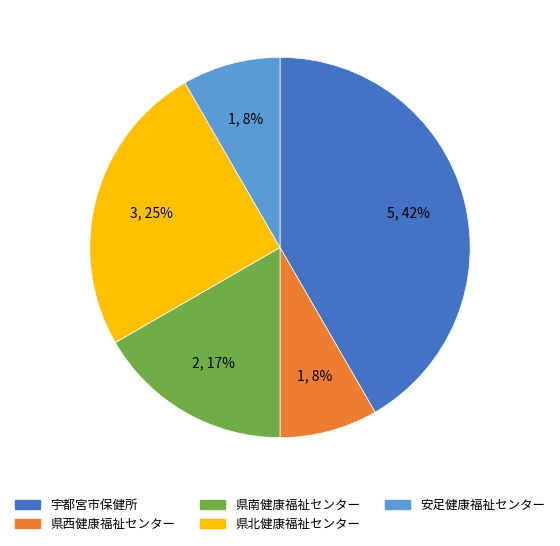

How many segments does this pie chart have?

5